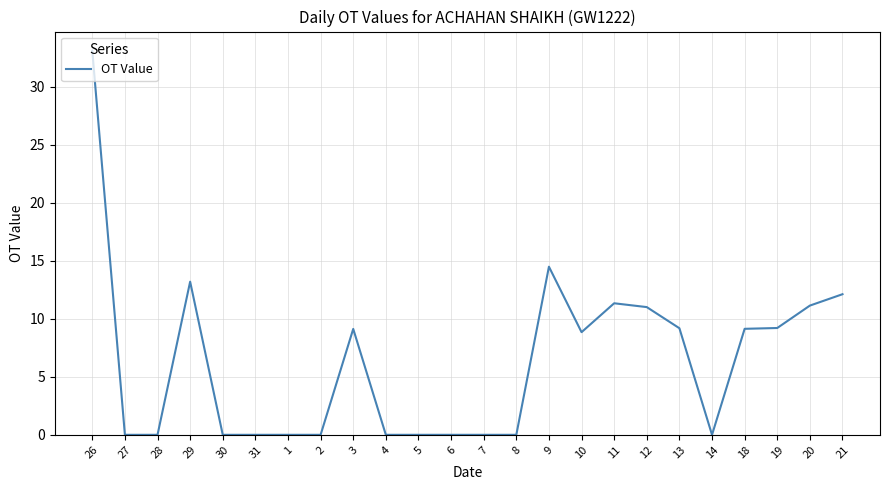

What position from the left is 1?

7